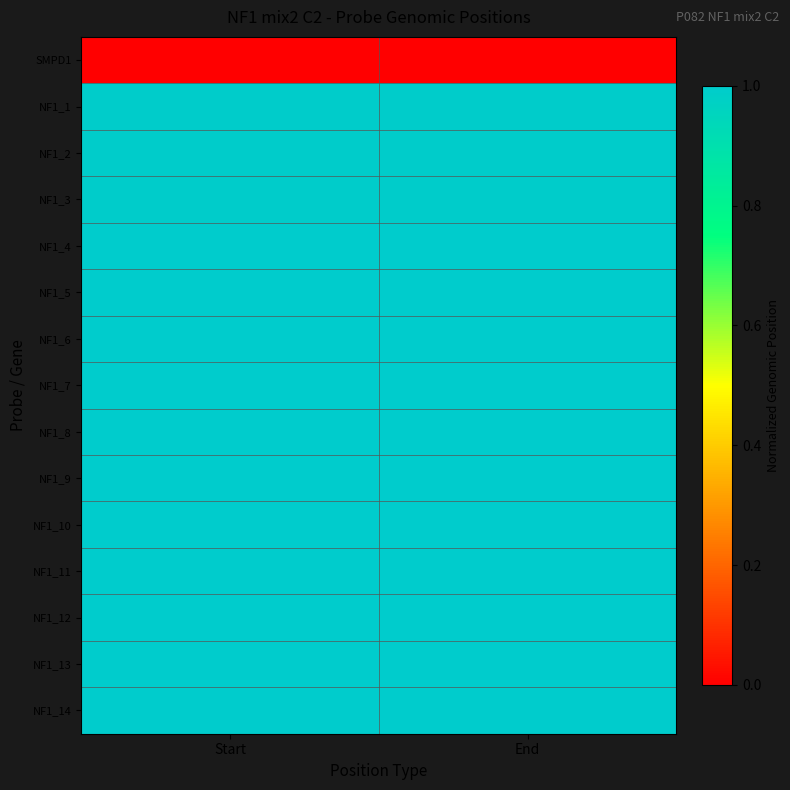

Reading left to right, transcribe all the data shown in this chart.

SMPD1: Start=0.0	End=0.0
NF1_1: Start=1.0	End=1.0
NF1_2: Start=1.0	End=1.0
NF1_3: Start=1.0	End=1.0
NF1_4: Start=1.0	End=1.0
NF1_5: Start=1.0	End=1.0
NF1_6: Start=1.0	End=1.0
NF1_7: Start=1.0	End=1.0
NF1_8: Start=1.0	End=1.0
NF1_9: Start=1.0	End=1.0
NF1_10: Start=1.0	End=1.0
NF1_11: Start=1.0	End=1.0
NF1_12: Start=1.0	End=1.0
NF1_13: Start=1.0	End=1.0
NF1_14: Start=1.0	End=1.0